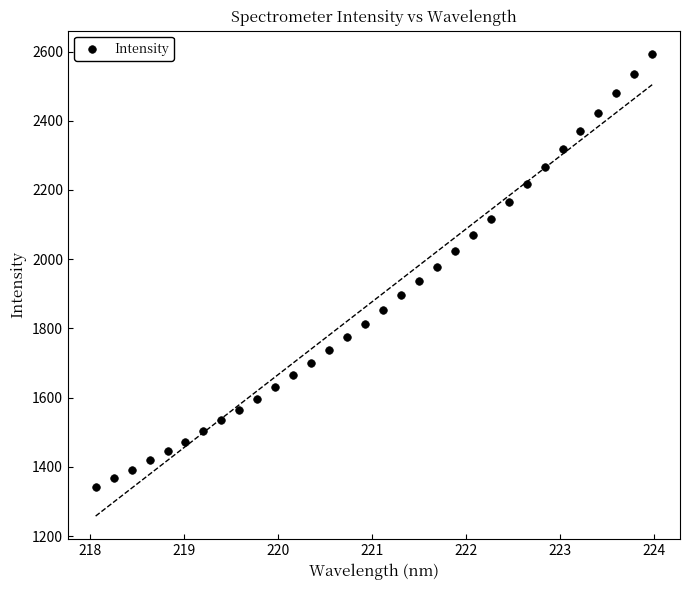

What is the range of Y values (max minus min)?

1249.8